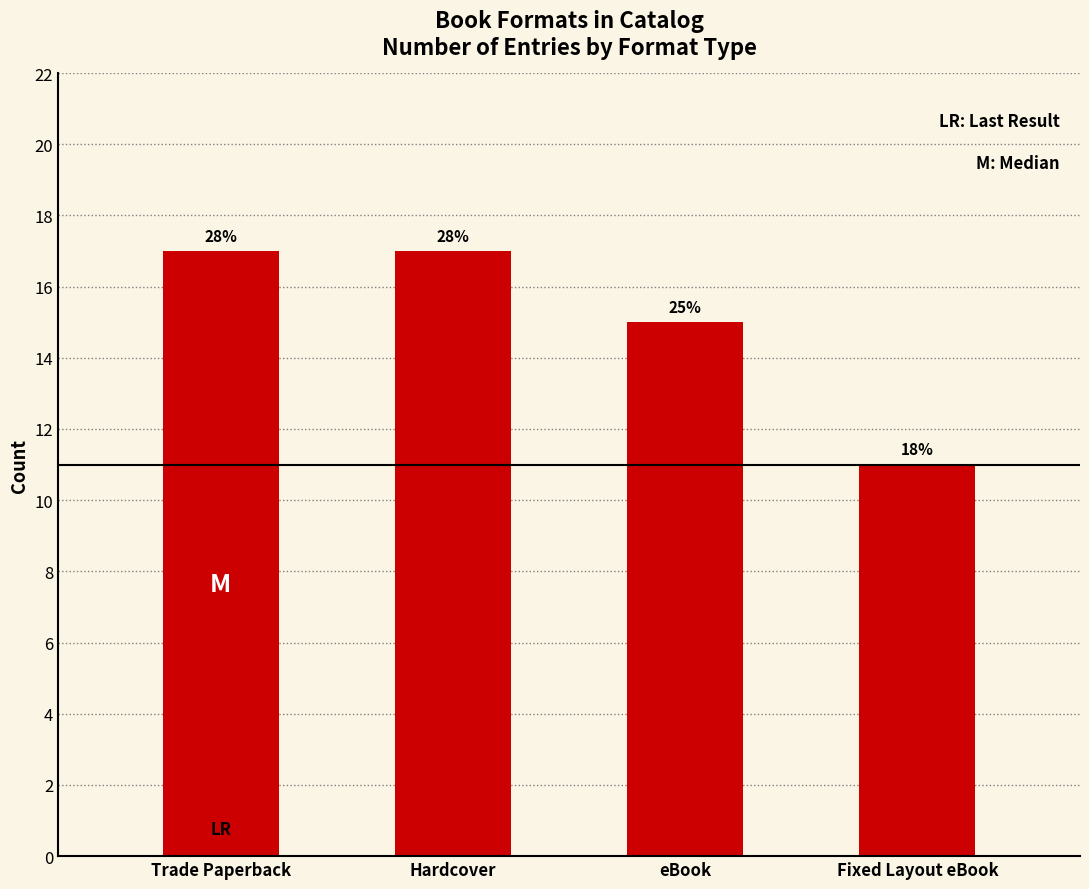

Are the bars horizontal?

No